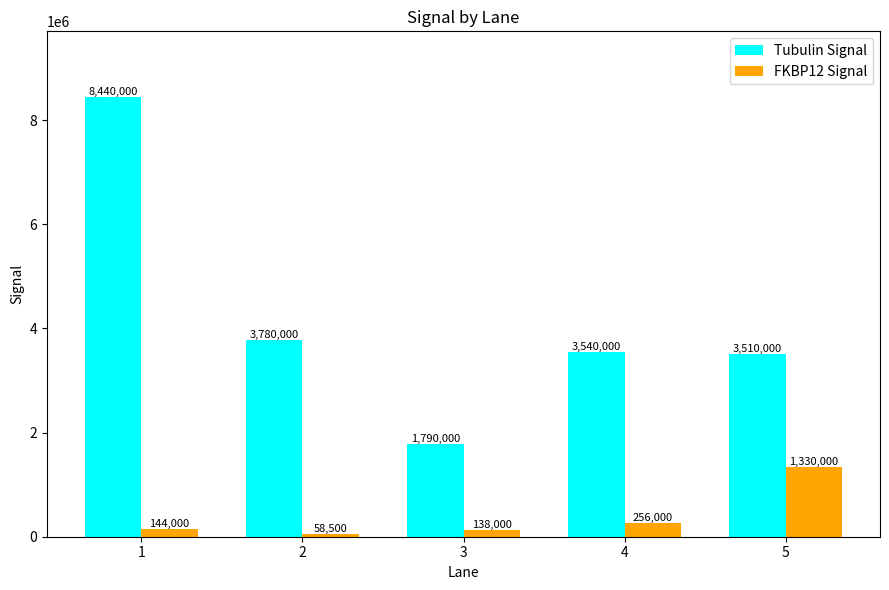

Where is FKBP12 Signal nearest to the value 694250?

4